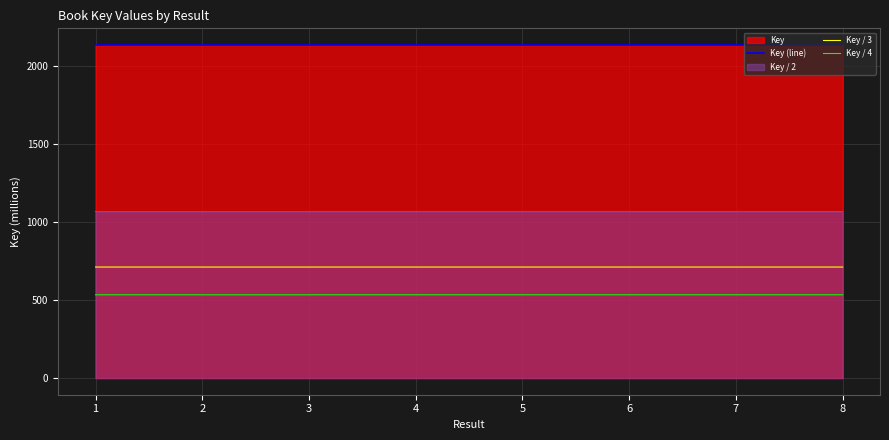

True or false: Key / 4 and Key / 3 cross at least once.

False